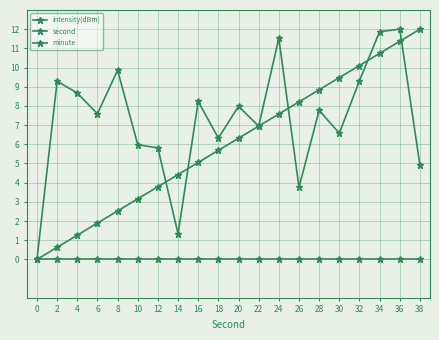

List the series in order of their peak value, lowest first.

minute, intensity(dBm), second